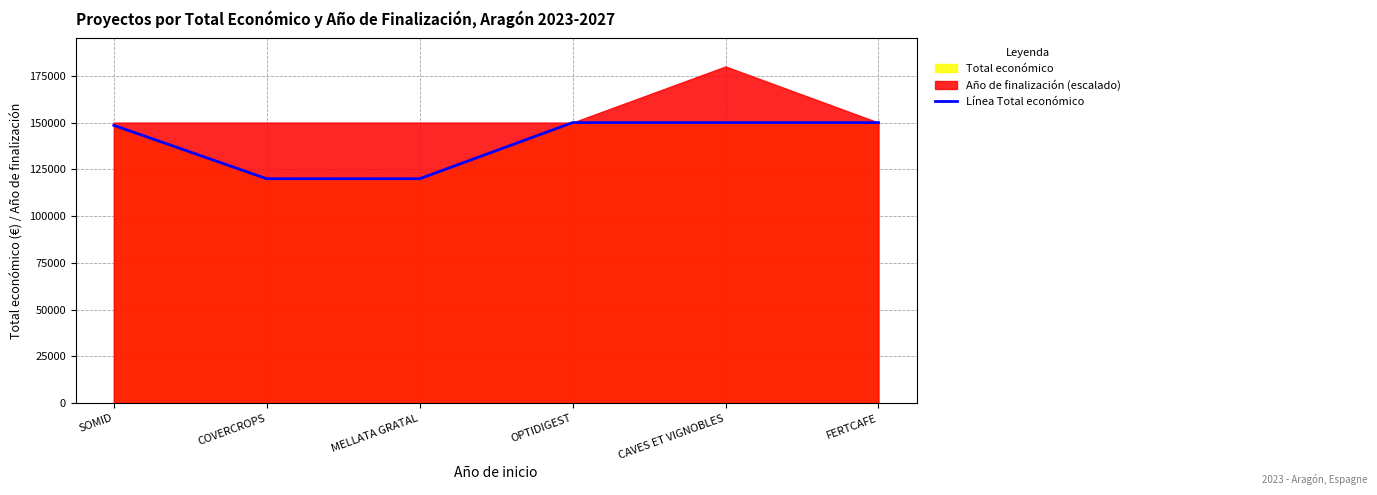

Reading left to right, transcribe all the data shown in this chart.

SOMID=148534	COVERCROPS=120000	MELLATA GRATAL=120000	OPTIDIGEST=150000	CAVES ET VIGNOBLES=150000	FERTCAFE=150000